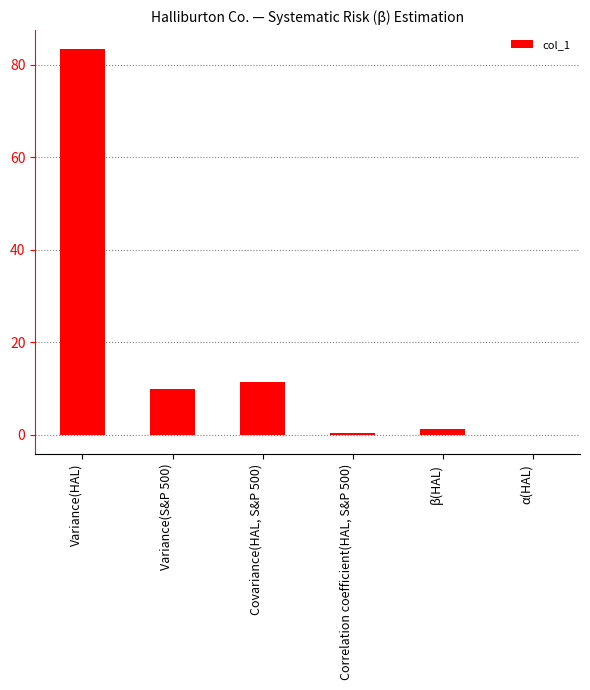

Count the number of categories in the chart.

6